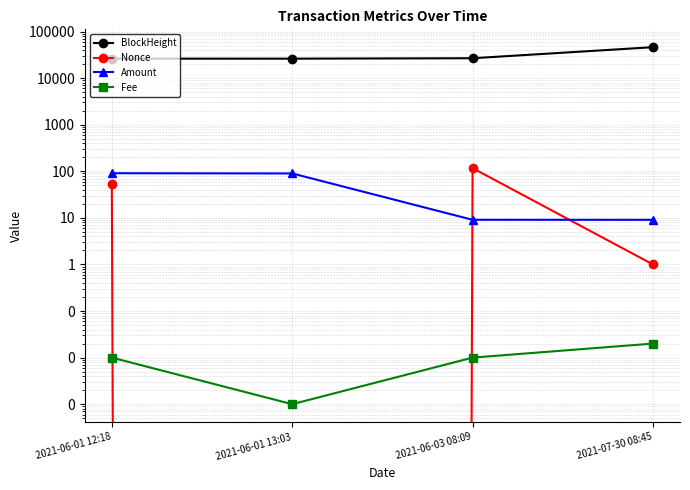

What are all the series names shown in the legend?

BlockHeight, Nonce, Amount, Fee